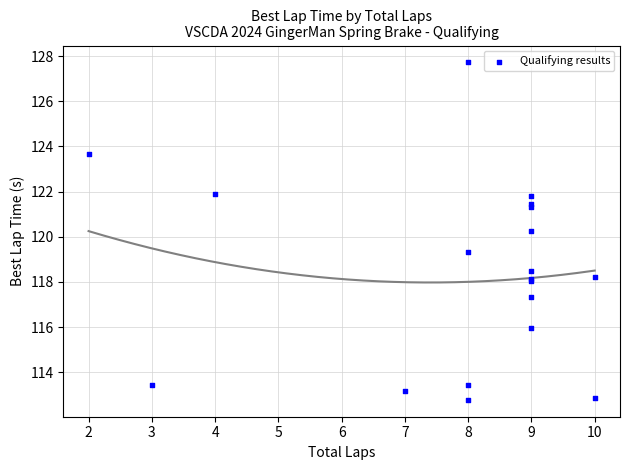

What Y value in the scatter plot is closest to 120?

120.3